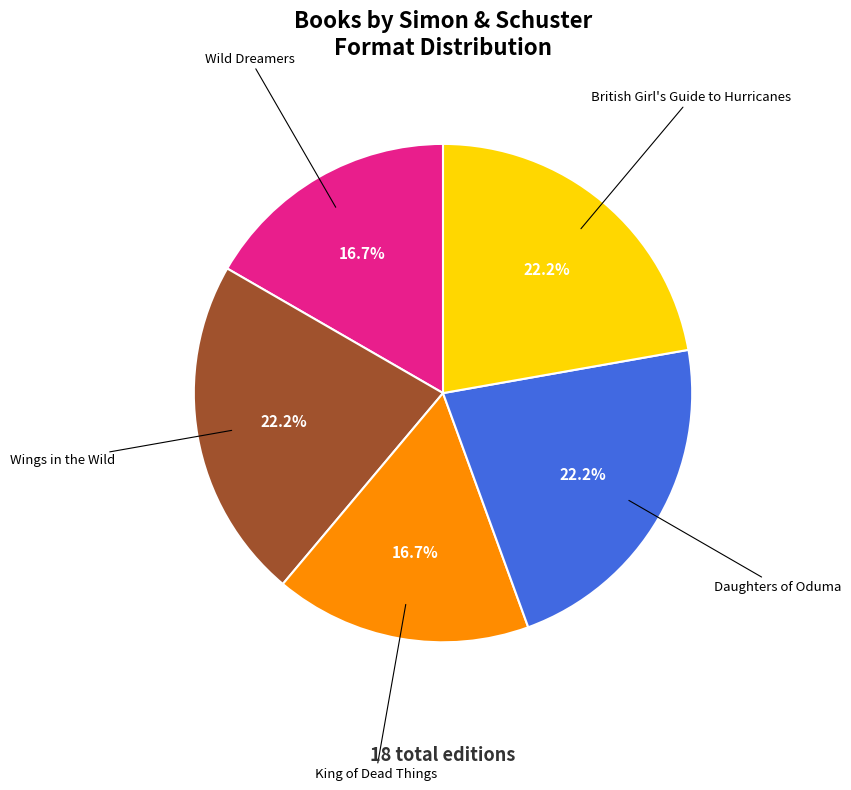

Is it true that British Girl's Guide to Hurricanes is 14% of the pie?

False